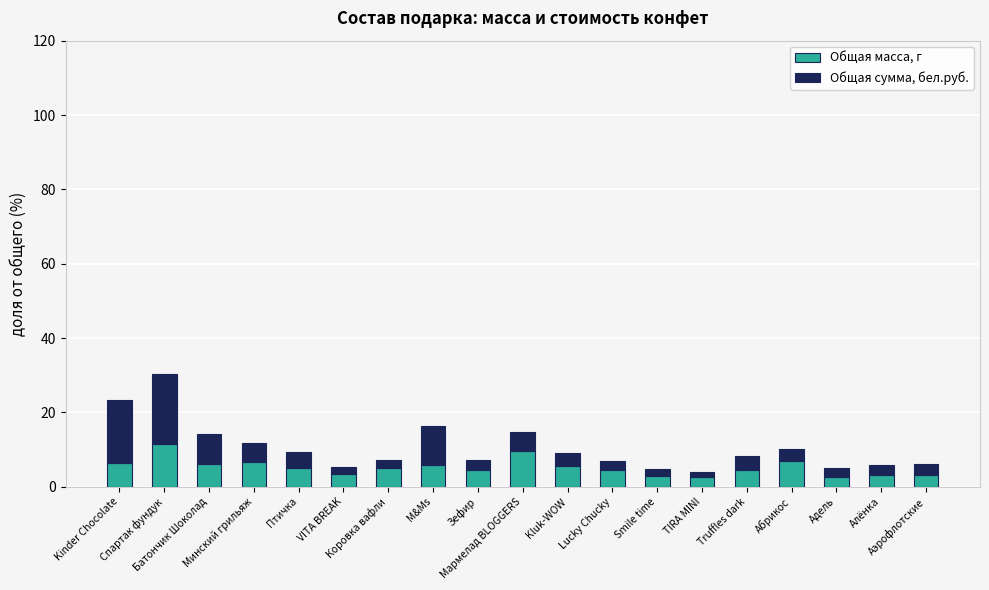

How many series are shown in this chart?

2